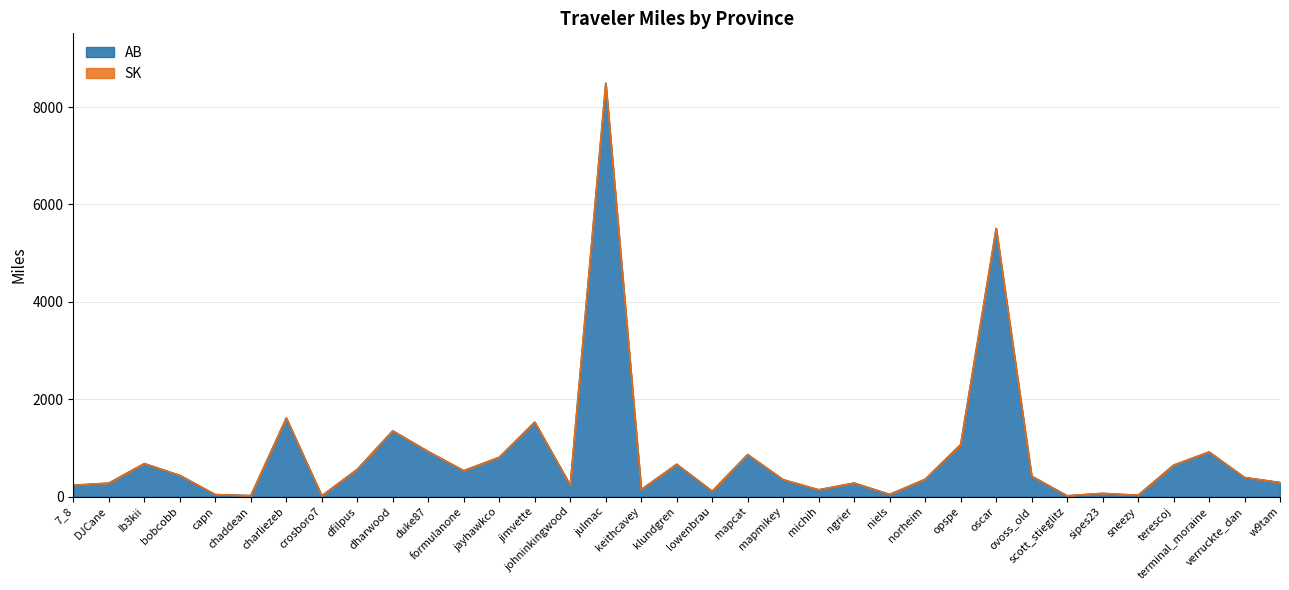

How many interior local peaks (higher than both neighbors) does the data have?

11